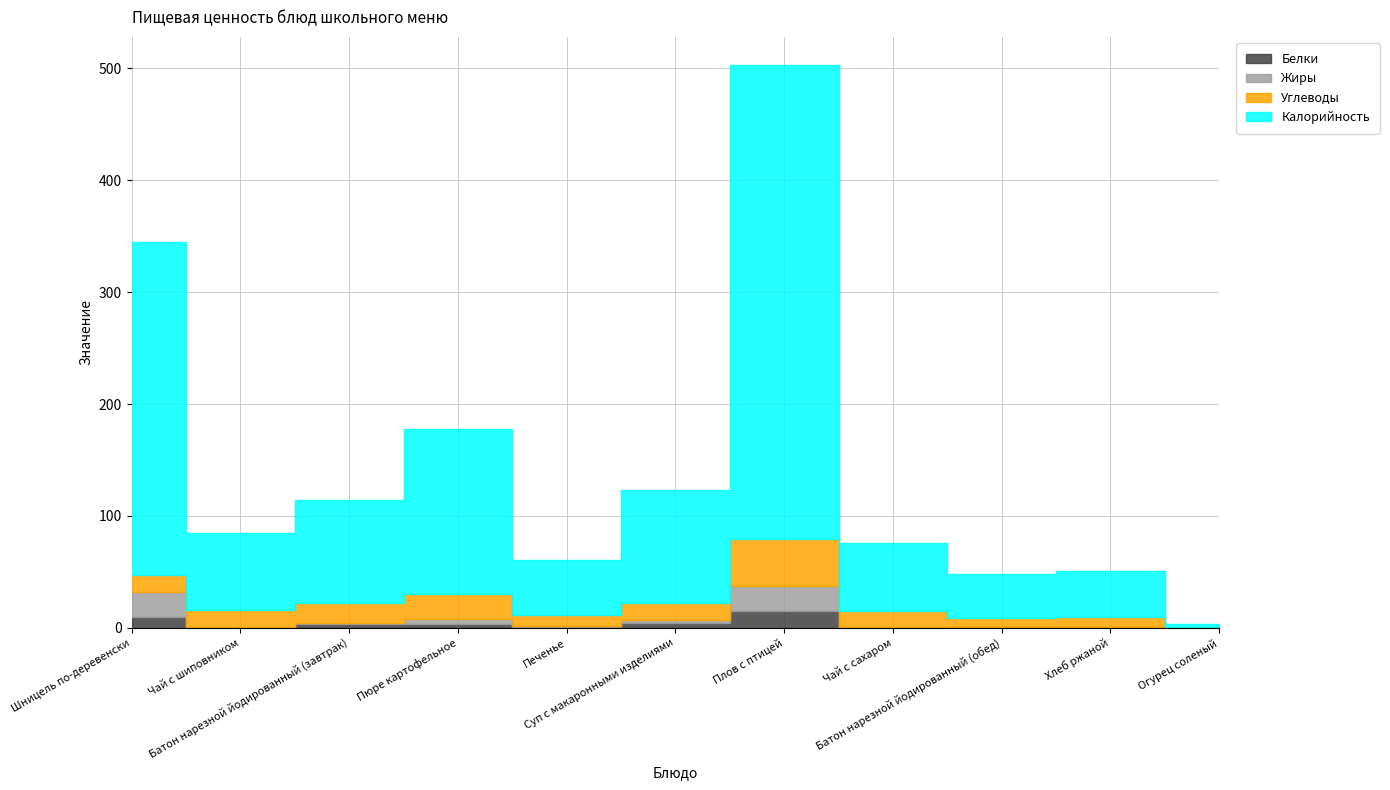

The Белки series shows 4 at Суп с макаронными изделиями. True or false?

True